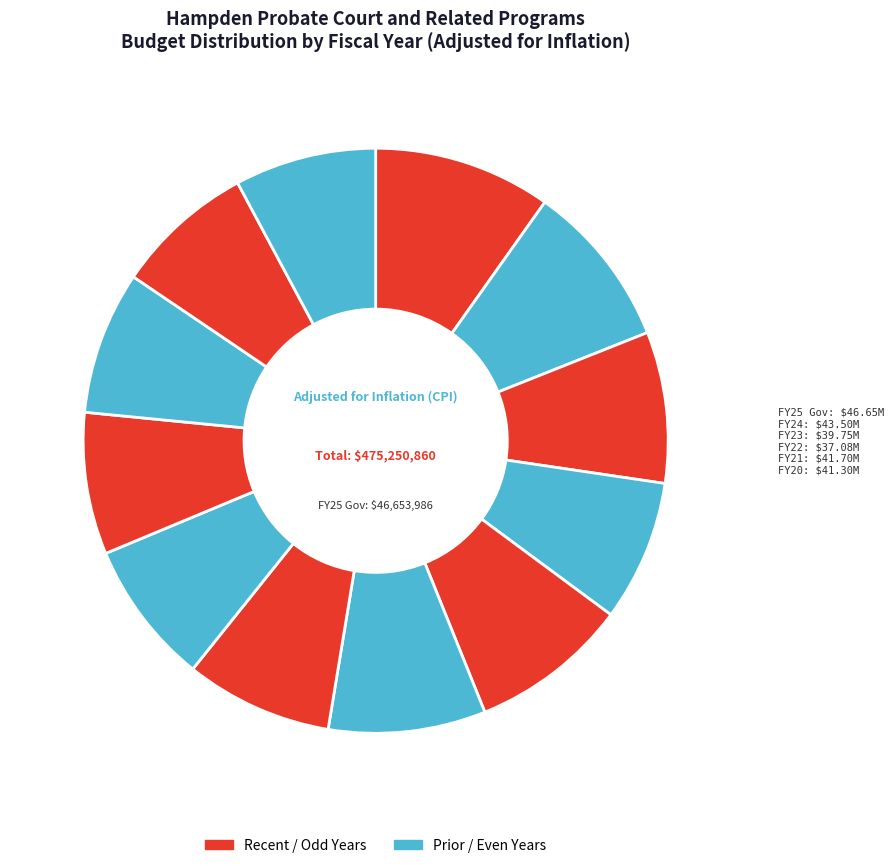

Count the number of slices in the pie.

12